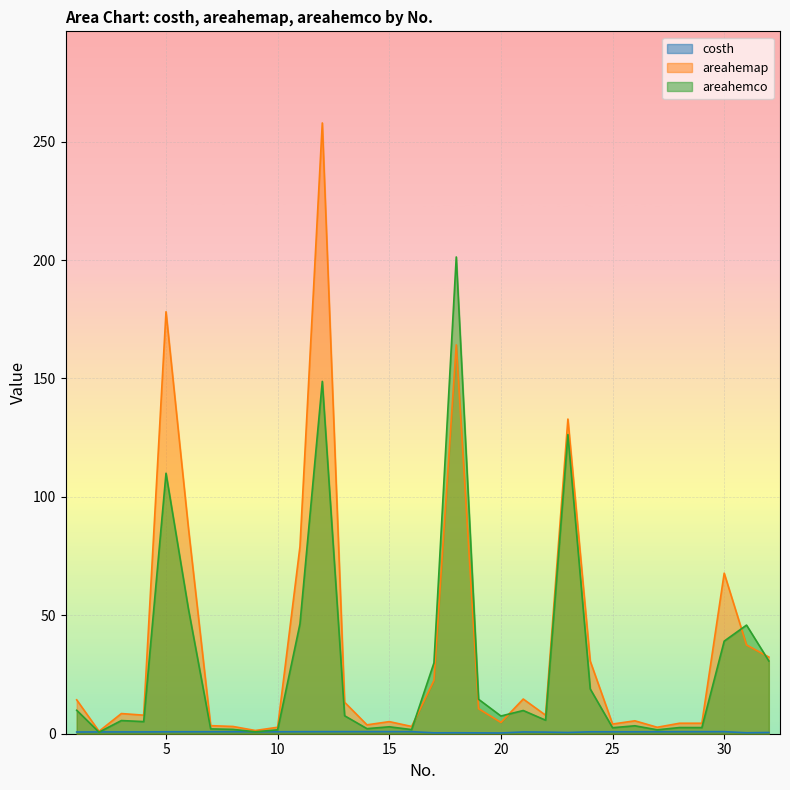

Which series ends up on top after the final intersection of areahemco and costh?

areahemco